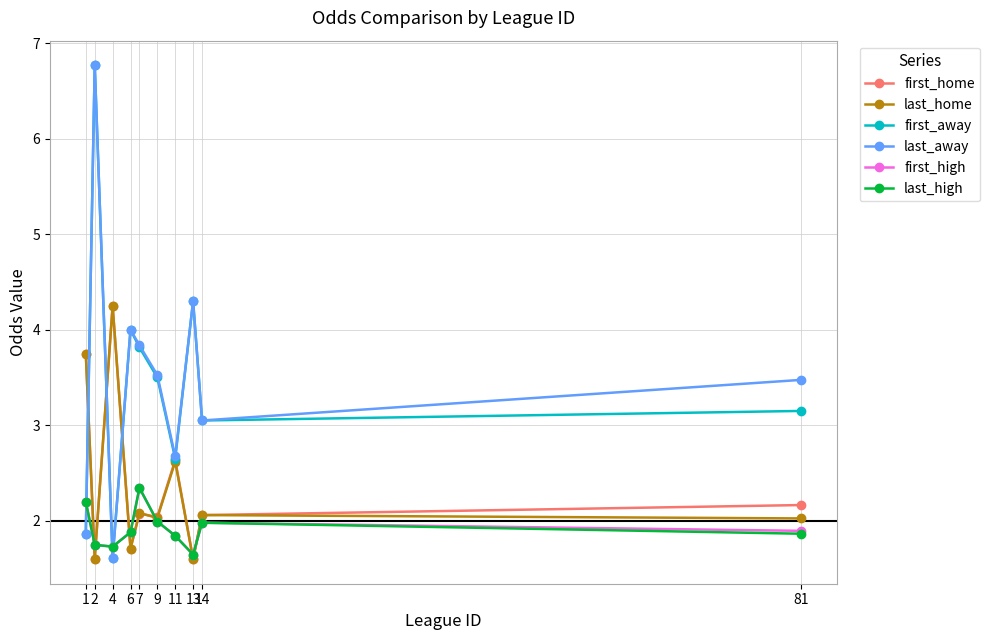

What are all the series names shown in the legend?

first_home, last_home, first_away, last_away, first_high, last_high